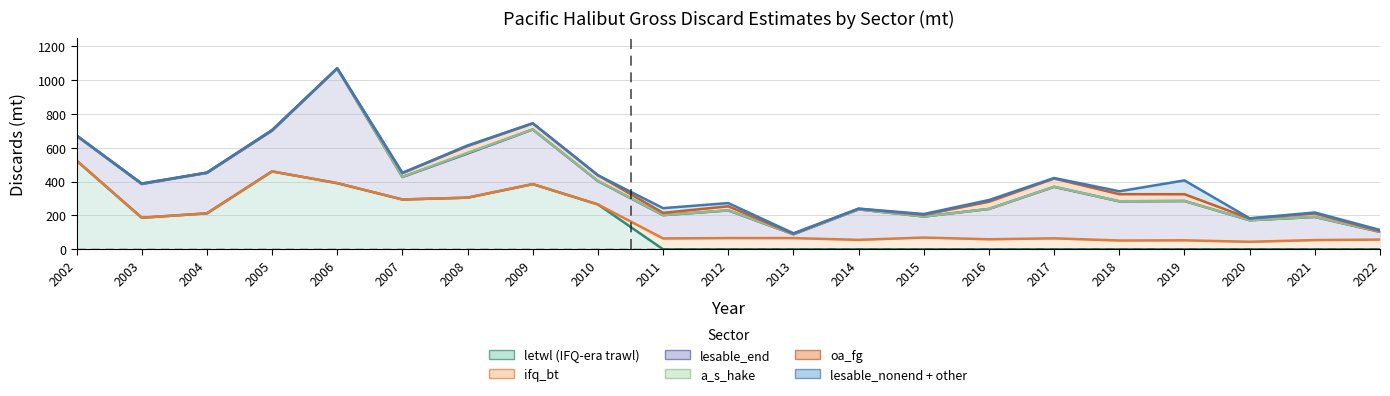

Count the number of categories in the chart.

21